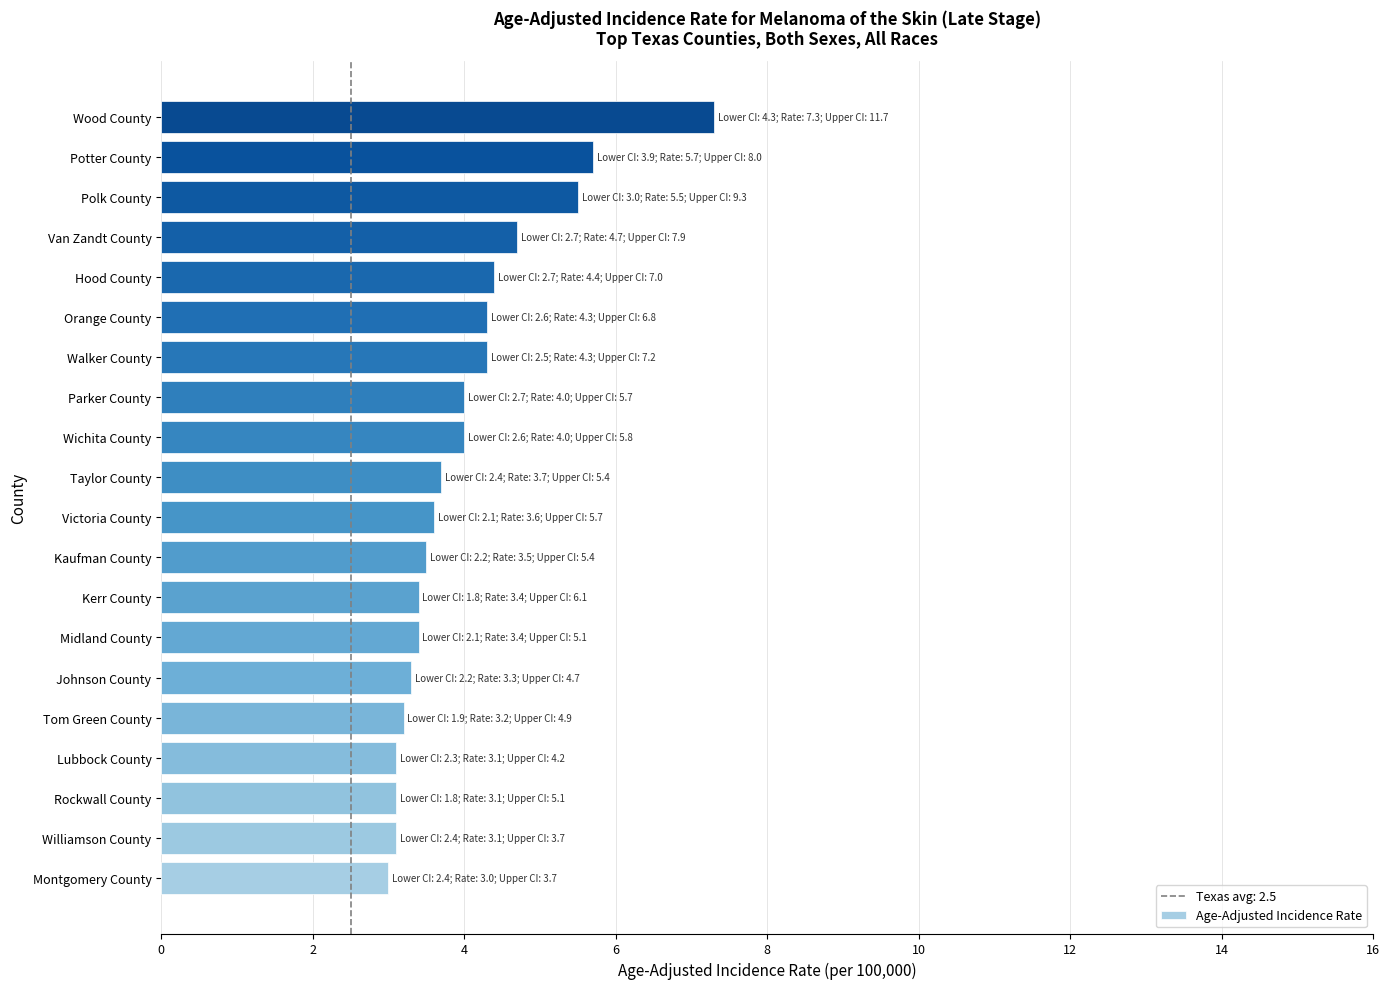

Which has a higher value, Montgomery County or Van Zandt County?

Van Zandt County